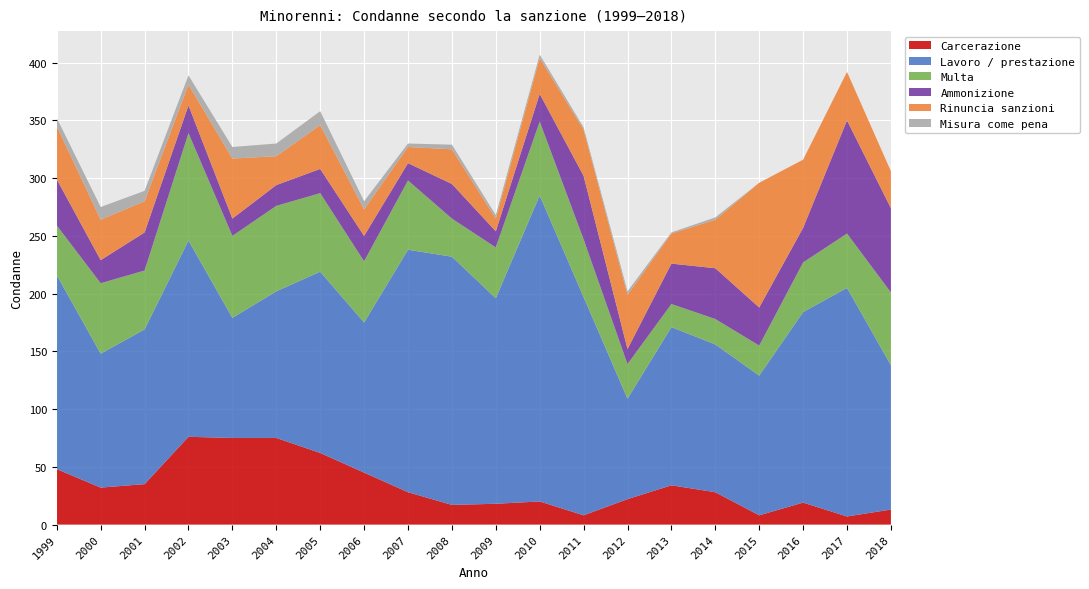

Reading left to right, list all the values displayed in this chart.

Carcerazione: 1999=48	2000=32	2001=35	2002=76	2003=75	2004=75	2005=62	2006=45	2007=28	2008=17	2009=18	2010=20	2011=8	2012=22	2013=34	2014=28	2015=8	2016=19	2017=7	2018=13
Lavoro / prestazione: 1999=168	2000=116	2001=134	2002=170	2003=104	2004=127	2005=157	2006=130	2007=210	2008=215	2009=178	2010=265	2011=189	2012=87	2013=137	2014=128	2015=121	2016=165	2017=198	2018=125
Multa: 1999=43	2000=61	2001=51	2002=93	2003=71	2004=74	2005=68	2006=53	2007=60	2008=33	2009=44	2010=64	2011=50	2012=30	2013=20	2014=22	2015=26	2016=43	2017=47	2018=63
Ammonizione: 1999=40	2000=20	2001=33	2002=24	2003=15	2004=18	2005=21	2006=22	2007=15	2008=30	2009=14	2010=24	2011=55	2012=13	2013=35	2014=44	2015=33	2016=30	2017=98	2018=73
Rinuncia sanzioni: 1999=46	2000=35	2001=27	2002=18	2003=52	2004=25	2005=38	2006=23	2007=14	2008=30	2009=11	2010=31	2011=40	2012=47	2013=26	2014=42	2015=108	2016=59	2017=42	2018=32
Misura come pena: 1999=7	2000=11	2001=9	2002=8	2003=10	2004=11	2005=12	2006=7	2007=3	2008=4	2009=3	2010=3	2011=2	2012=3	2013=1	2014=2	2015=0	2016=0	2017=0	2018=0